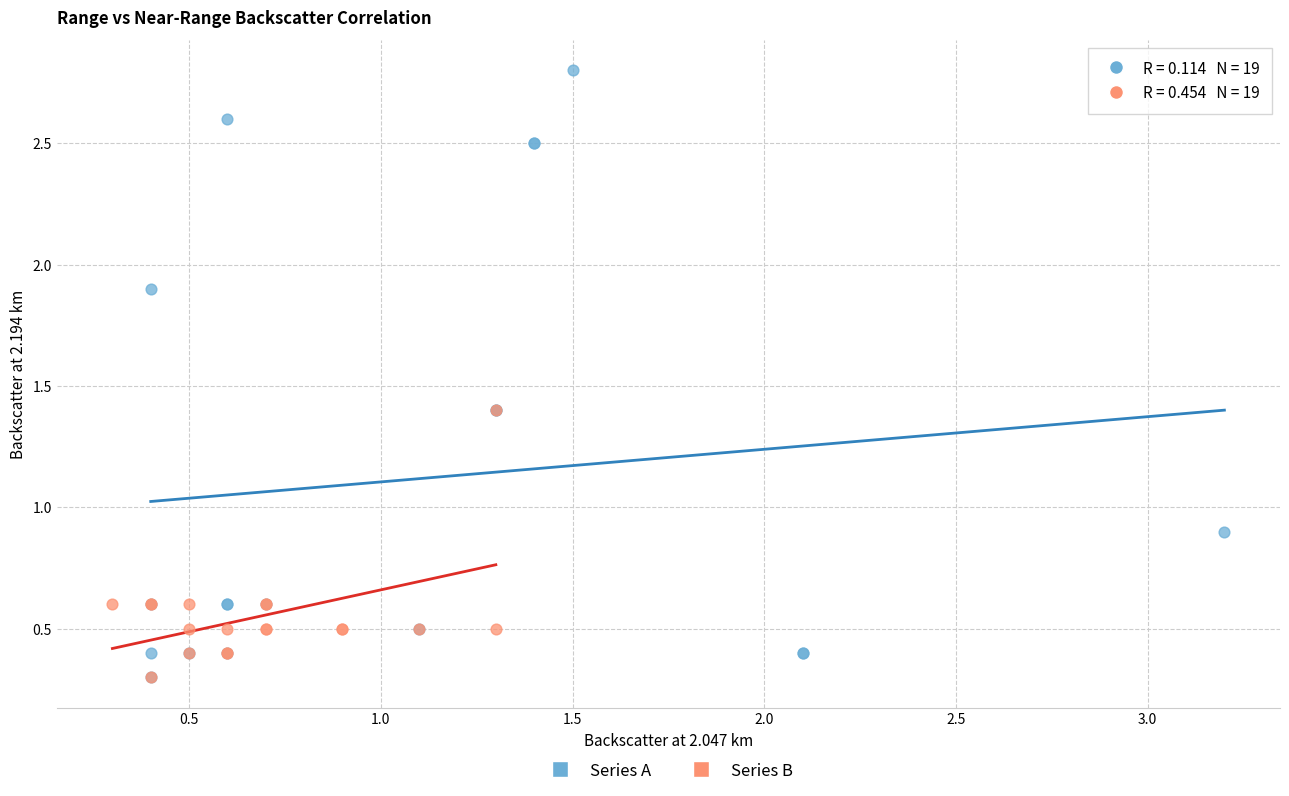

Which series has the largest Y range (max minus min)?

Series A